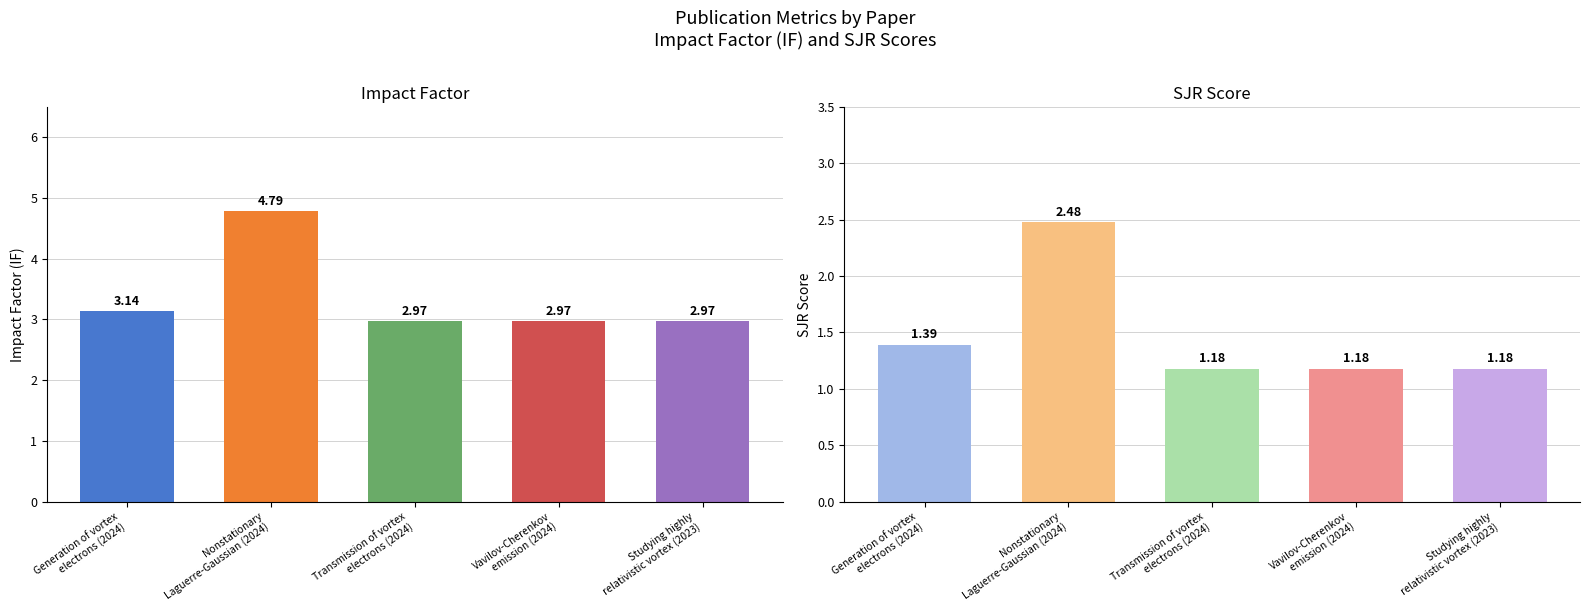

Rank the series by their average value, from lowest to highest.

SJR, IF